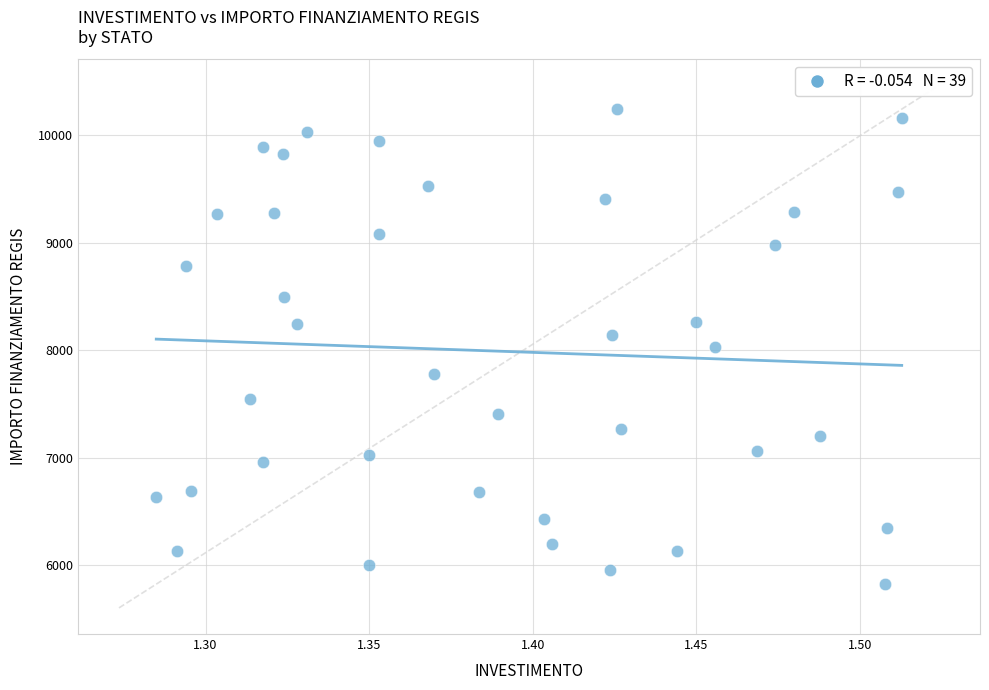

What is the range of Y values (max minus min)?

4416.1